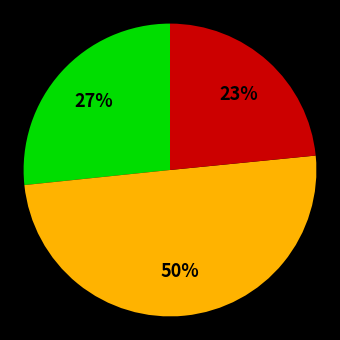

To the nearest percent, what is the difference between the largest and smallest slice percentages?

27%